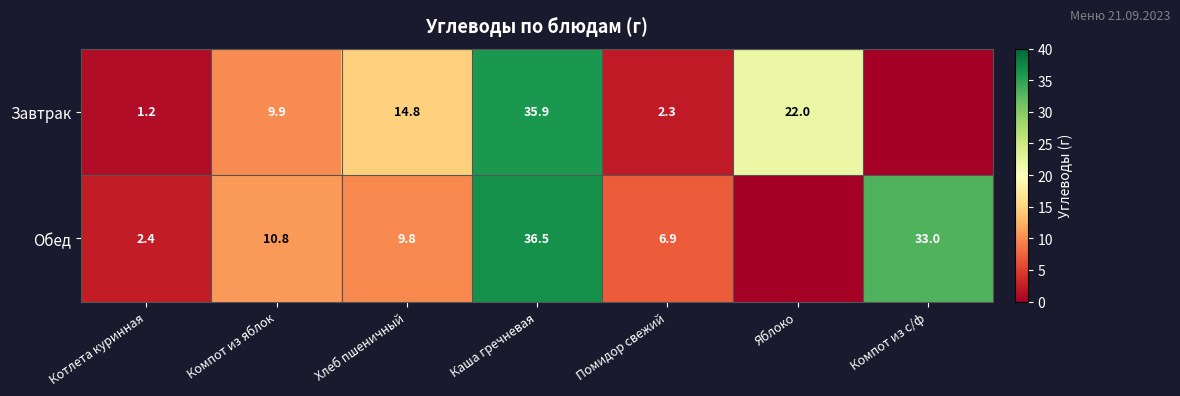

What is the sum of the Завтрак values at Помидор свежий and Хлеб пшеничный?

17.1